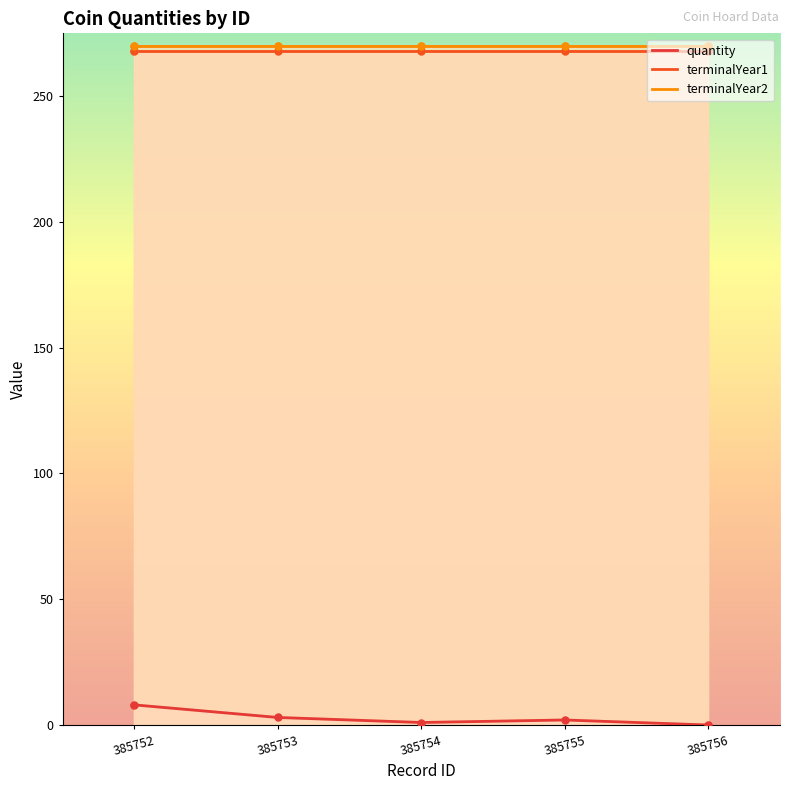

Reading left to right, what are all the values shown in this chart?

quantity: 385752=8	385753=3	385754=1	385755=2	385756=0
terminalYear1: 385752=268	385753=268	385754=268	385755=268	385756=268
terminalYear2: 385752=270	385753=270	385754=270	385755=270	385756=270